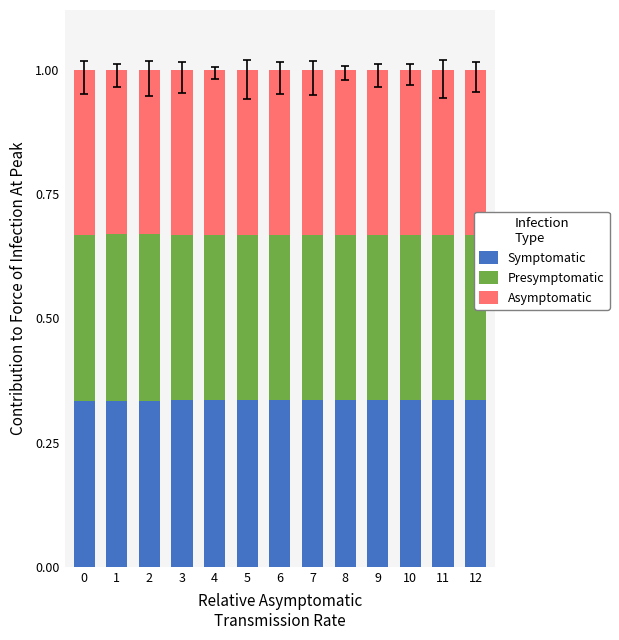

What is the total value across all series at 7?

1.0